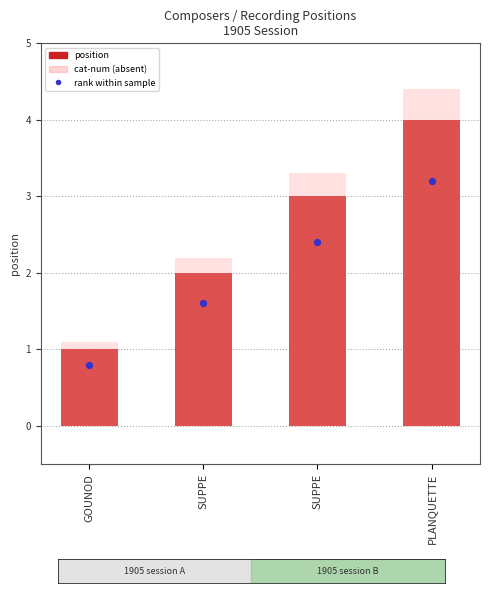

Which series has the largest total across all categories?

cat-num (absent)